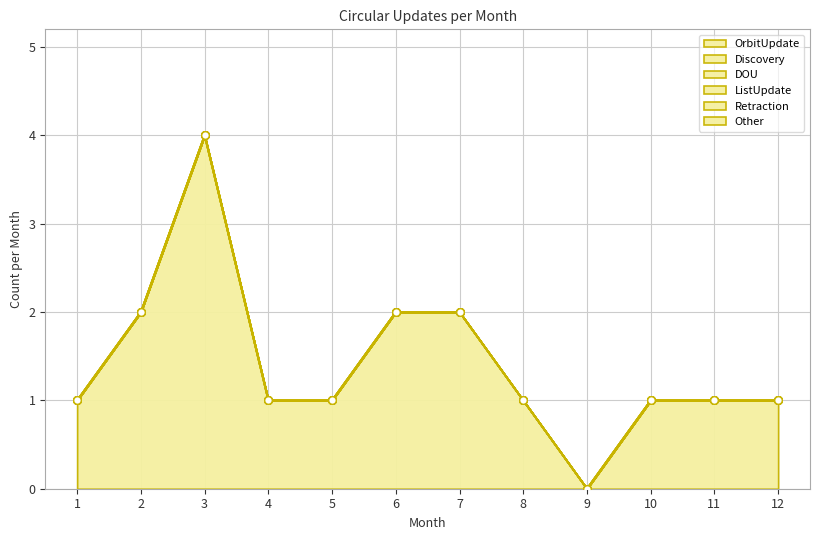

Which series contains the lowest Y value?

OrbitUpdate